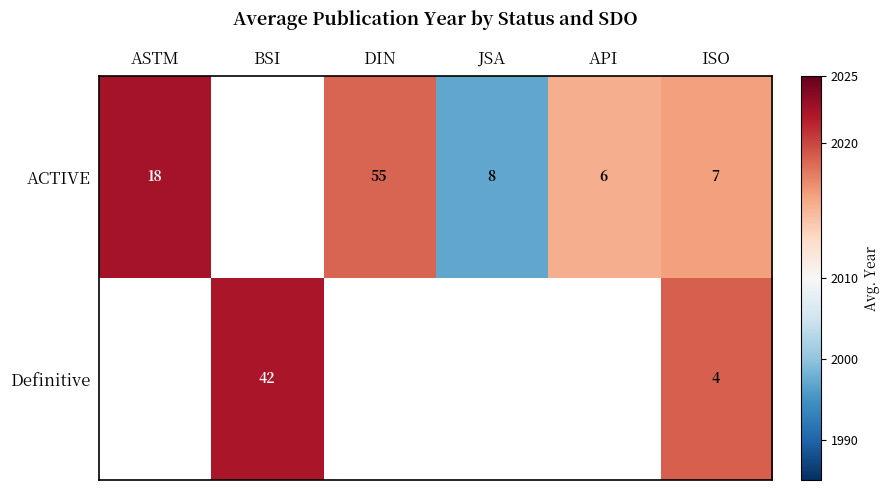

True or false: Definitive has a value of 2.0 at ISO.

False